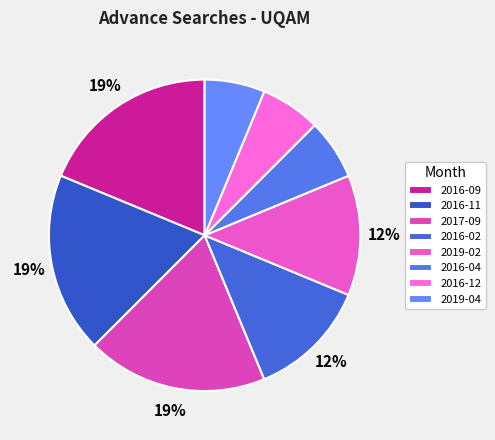

Do 2019-04 and 2016-09 together represent more than half of the pie?

No